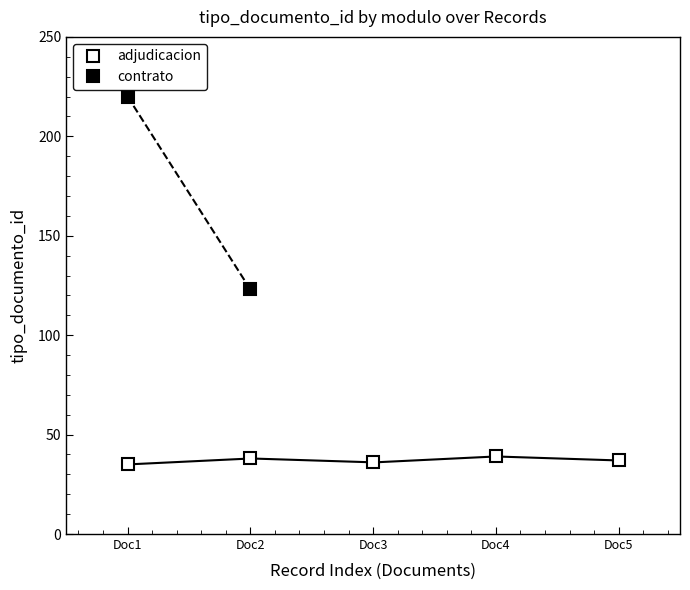

Is it true that the value at Doc5 is 51?

False